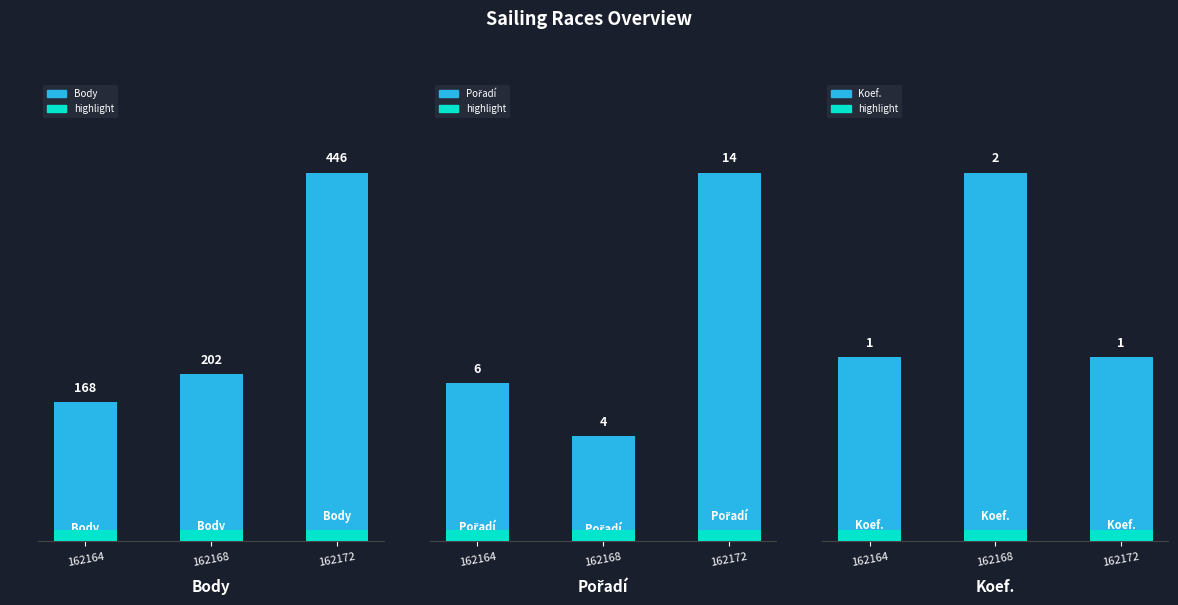

Reading right to left, extract all data points from this chart.

Body: 446.0	202.0	168.0
Body accent: 13.4	13.4	13.4
Pořadí: 14.0	4.0	6.0
Pořadí accent: 0.4	0.4	0.4
Koef.: 1.0	2.0	1.0
Koef. accent: 0.1	0.1	0.1